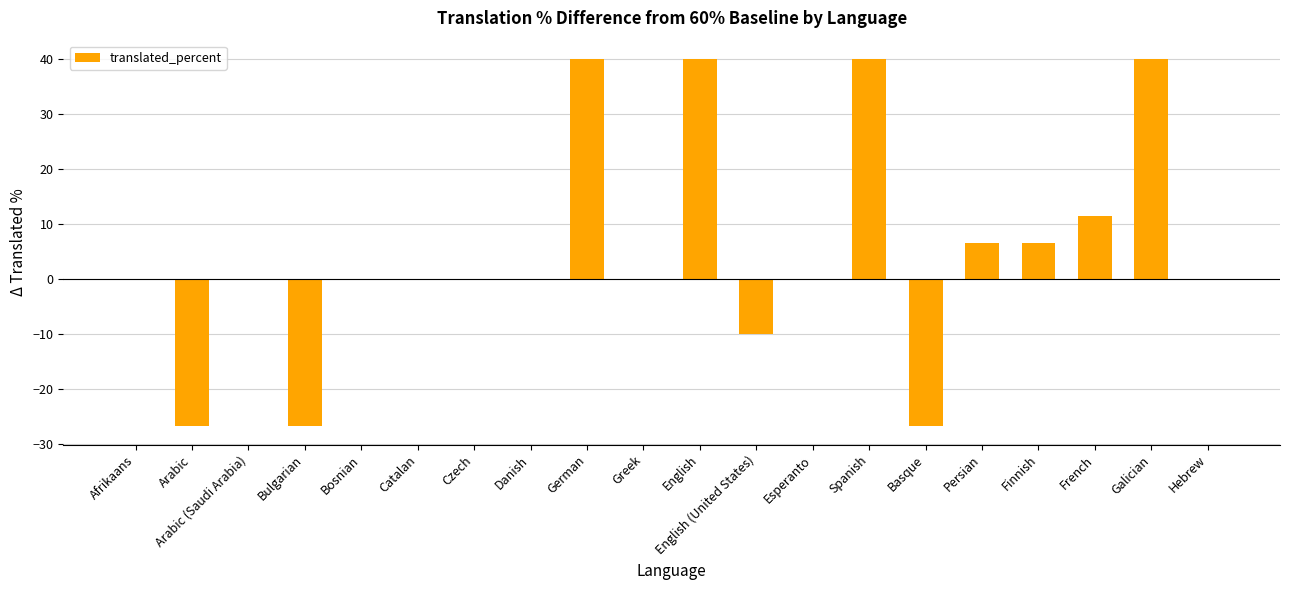

Is it true that the value at Arabic is -13.5?

False